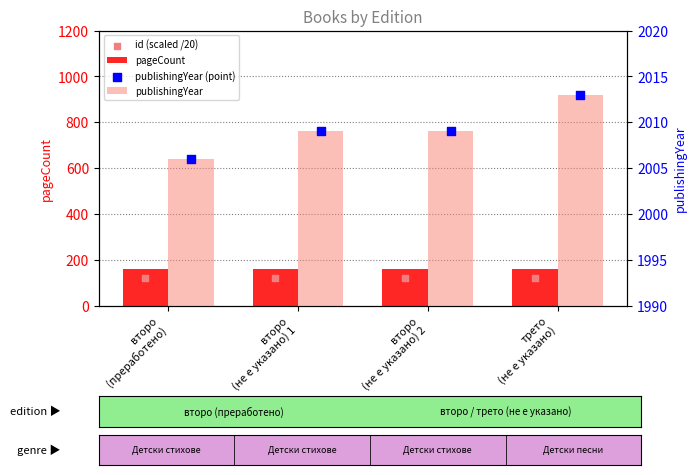

What are all the series names shown in the legend?

pageCount, id (scaled /20), publishingYear, publishingYear (point)